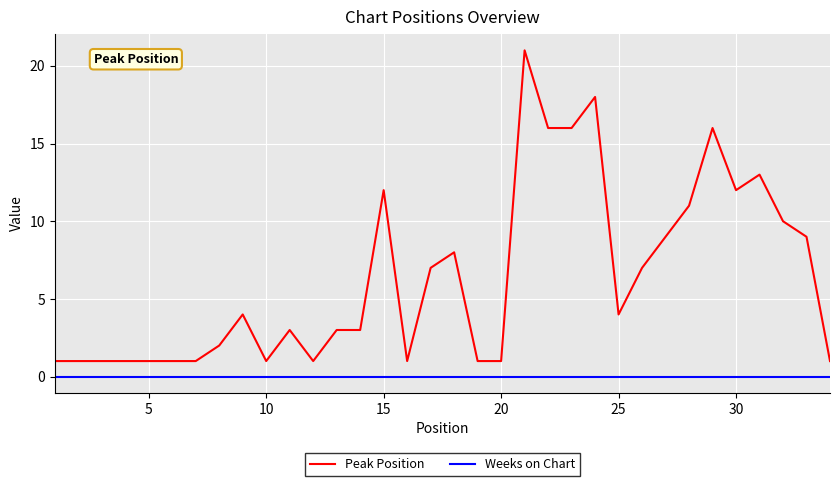

Rank the series by their maximum value, from highest to lowest.

Peak Position, Weeks on Chart